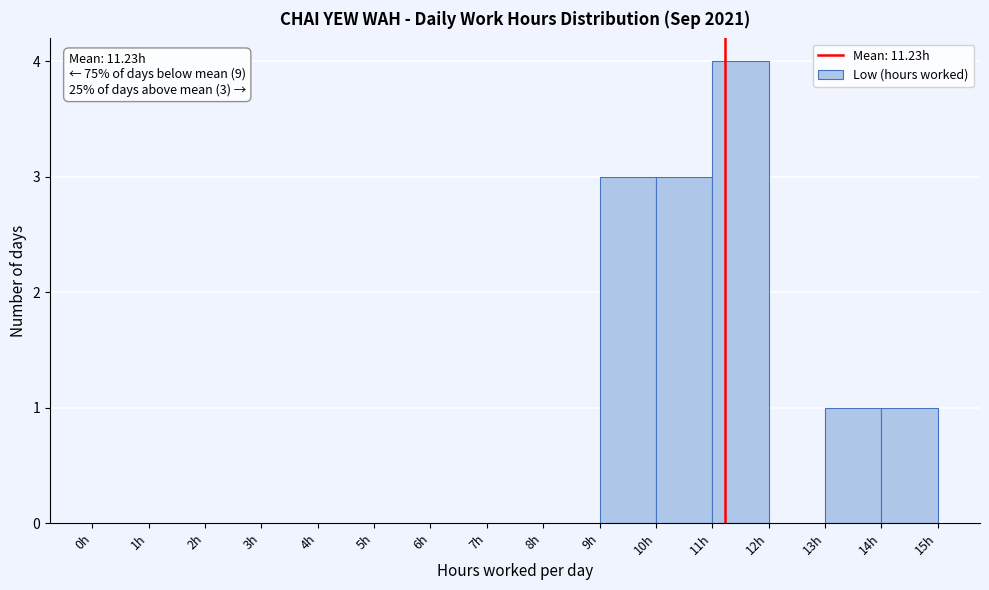

Which range on the x-axis has the tallest bar?

11 to 12